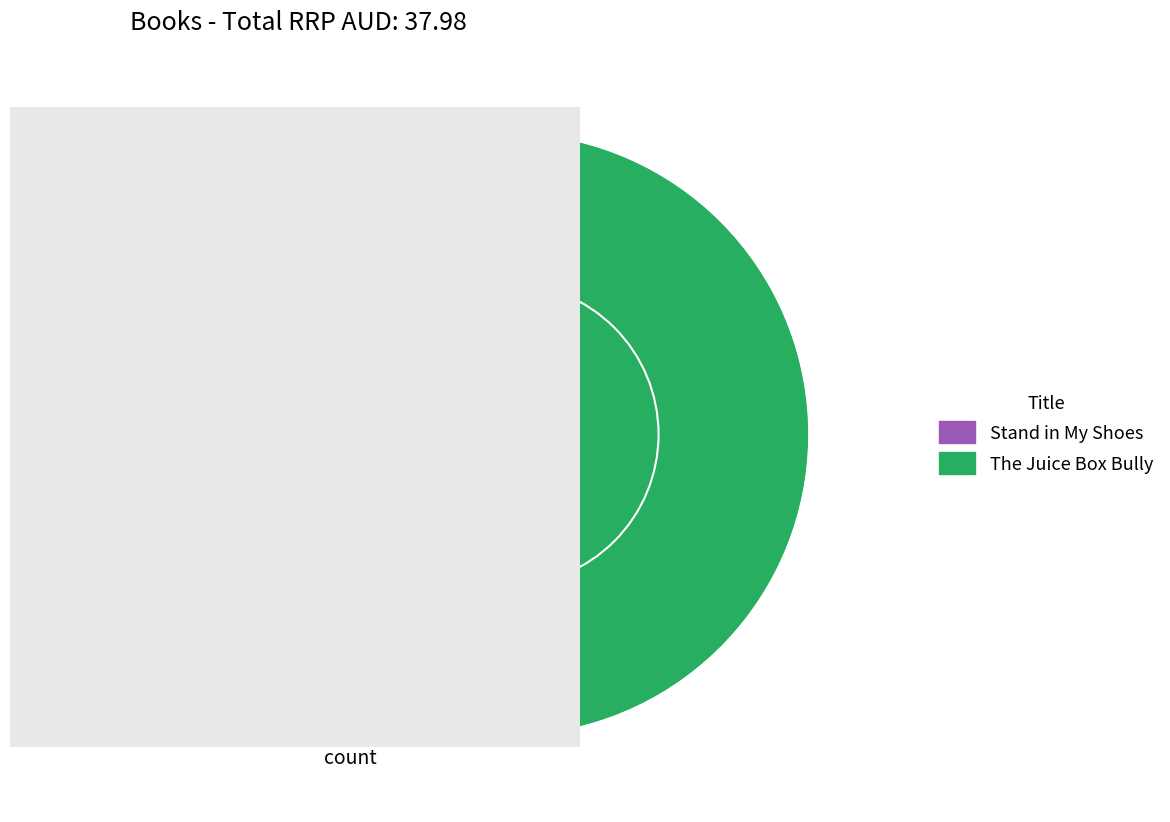

Approximately how many times larger is the value at The Juice Box Bully compared to Stand in My Shoes?

0.9